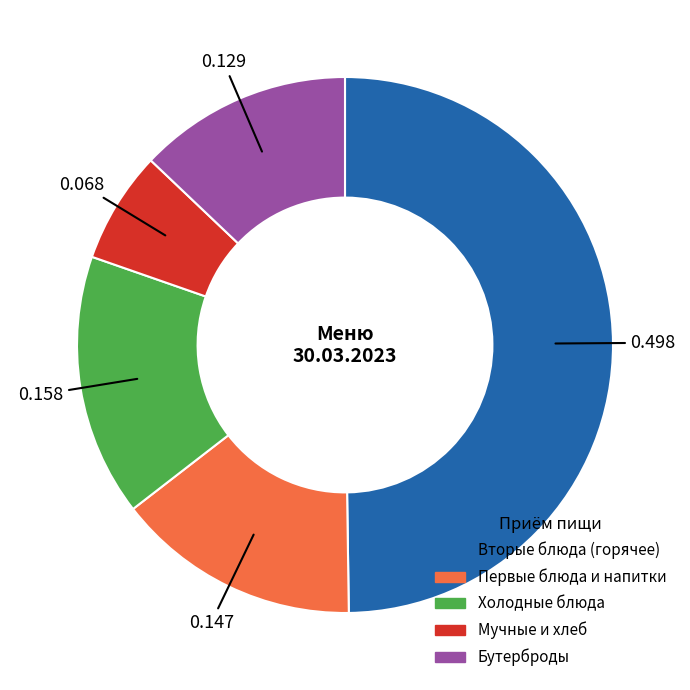

Is there a majority slice in this chart?

No